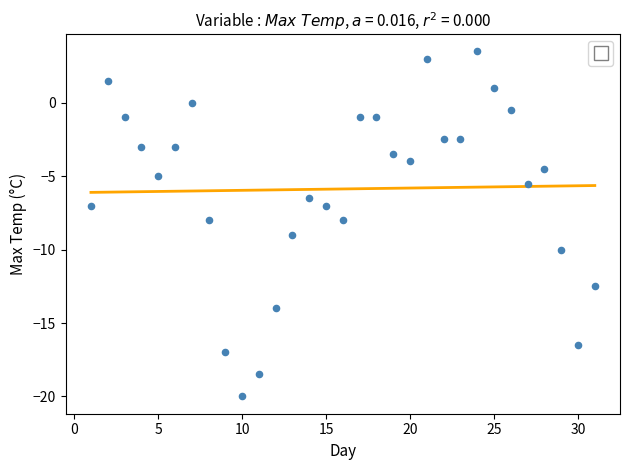

What is the range of X values (max minus min)?

30.0